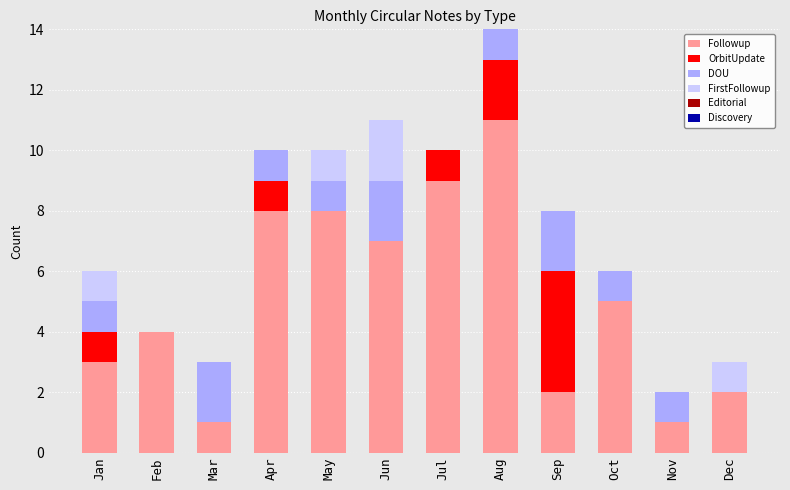

How many values in the DOU series exceed 1?

4